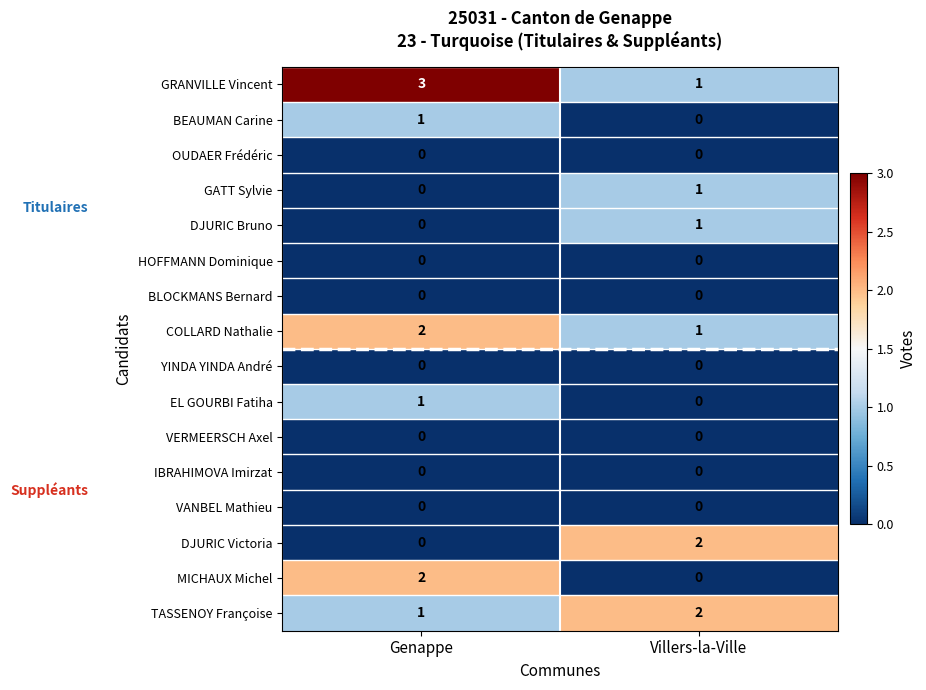

At which category is the sum across all series the highest?

Genappe